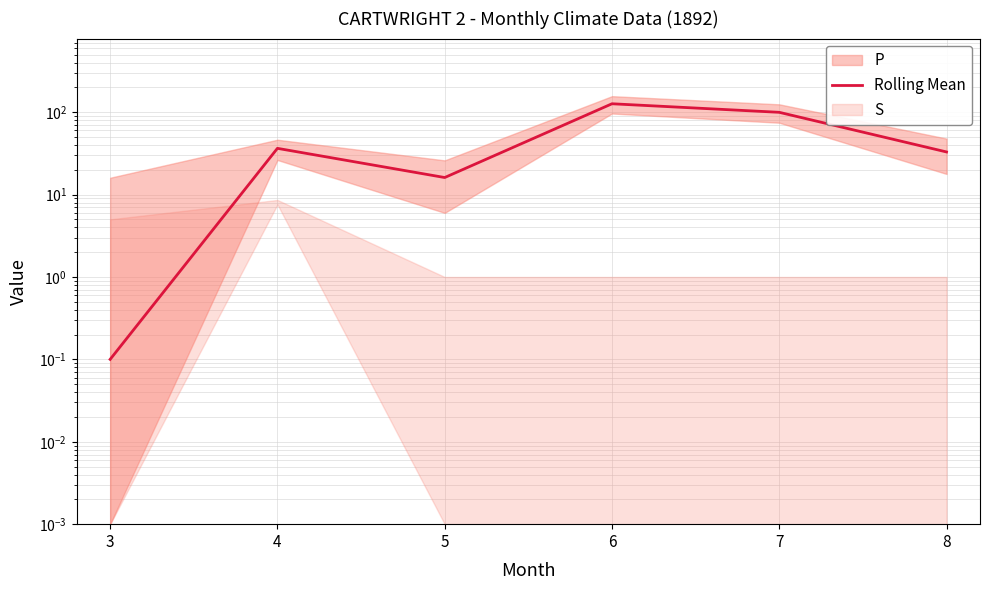

How many data points are above 36?

3